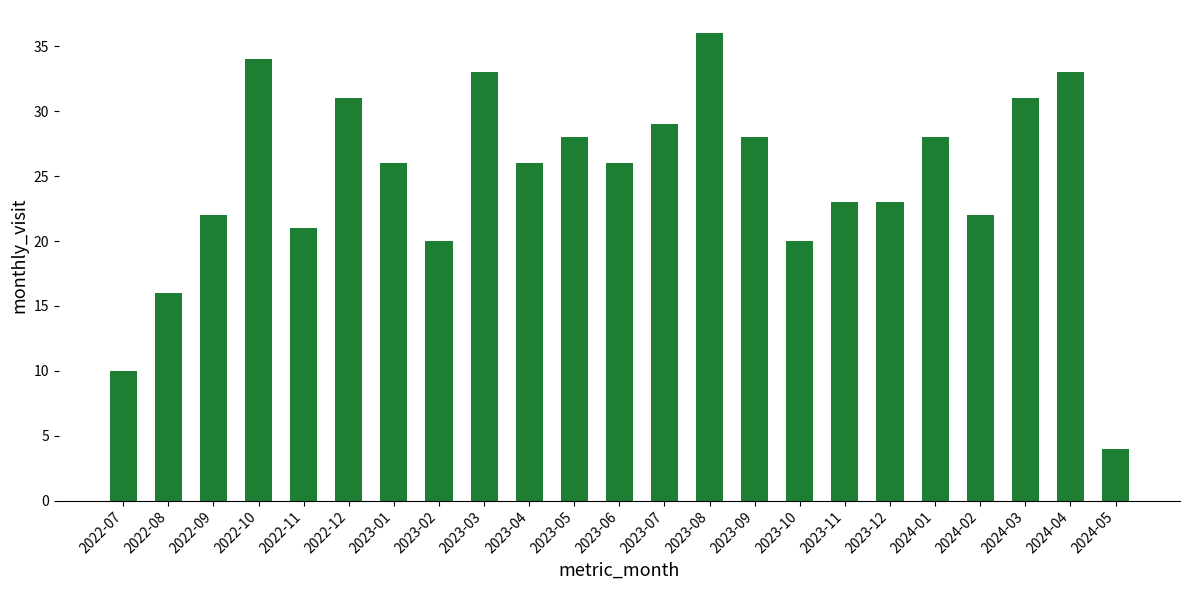

Where does the data first go above 26?

2022-10